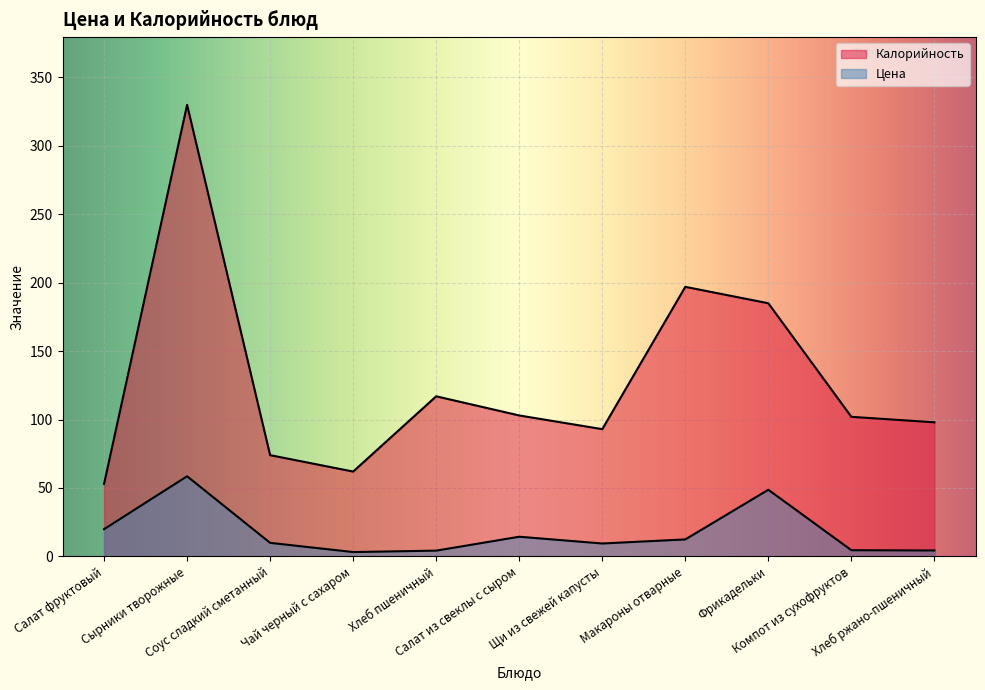

The value of Цена at Салат из свеклы с сыром is 8.2. True or false?

False